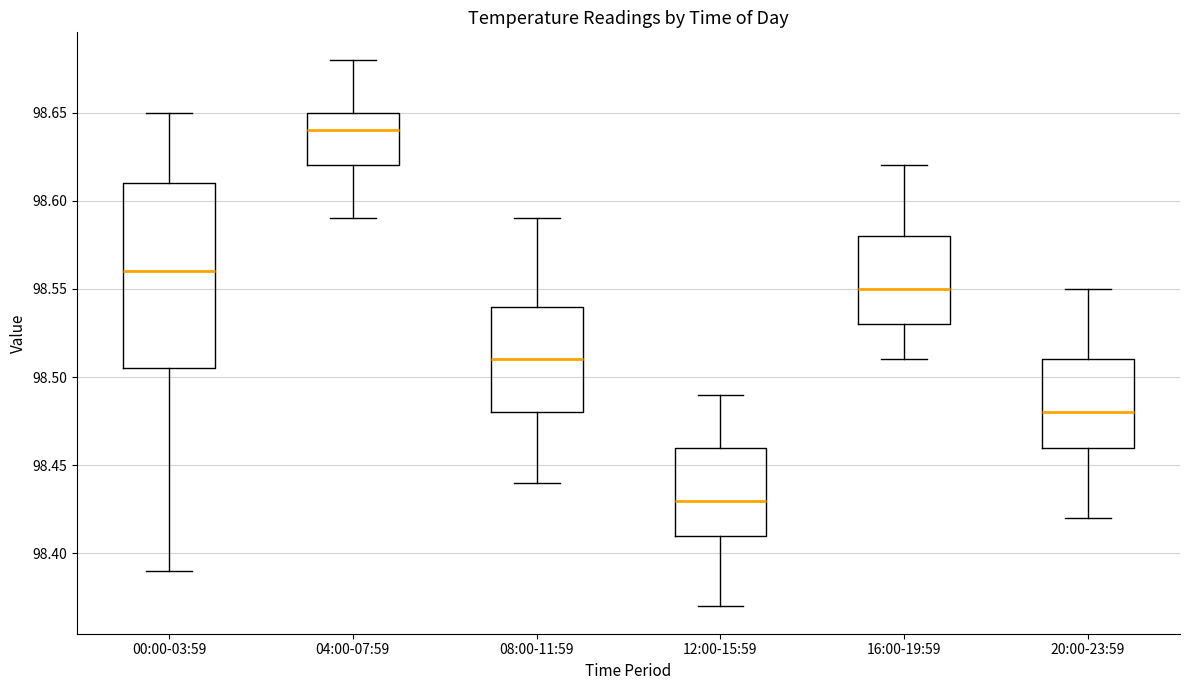

Which box's median line is the lowest?

12:00-15:59